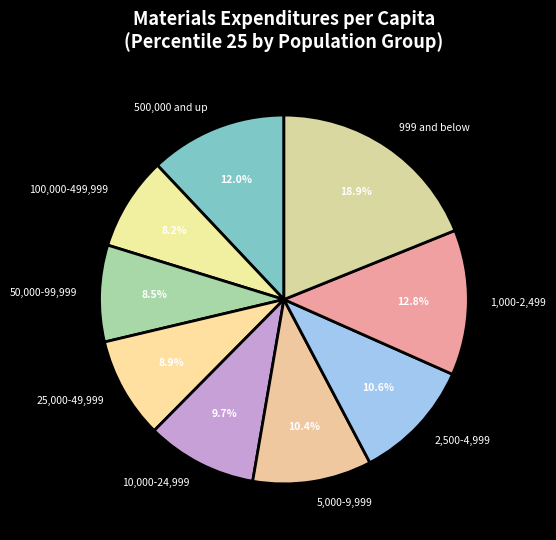

Is there any slice that represents more than half of the pie?

No